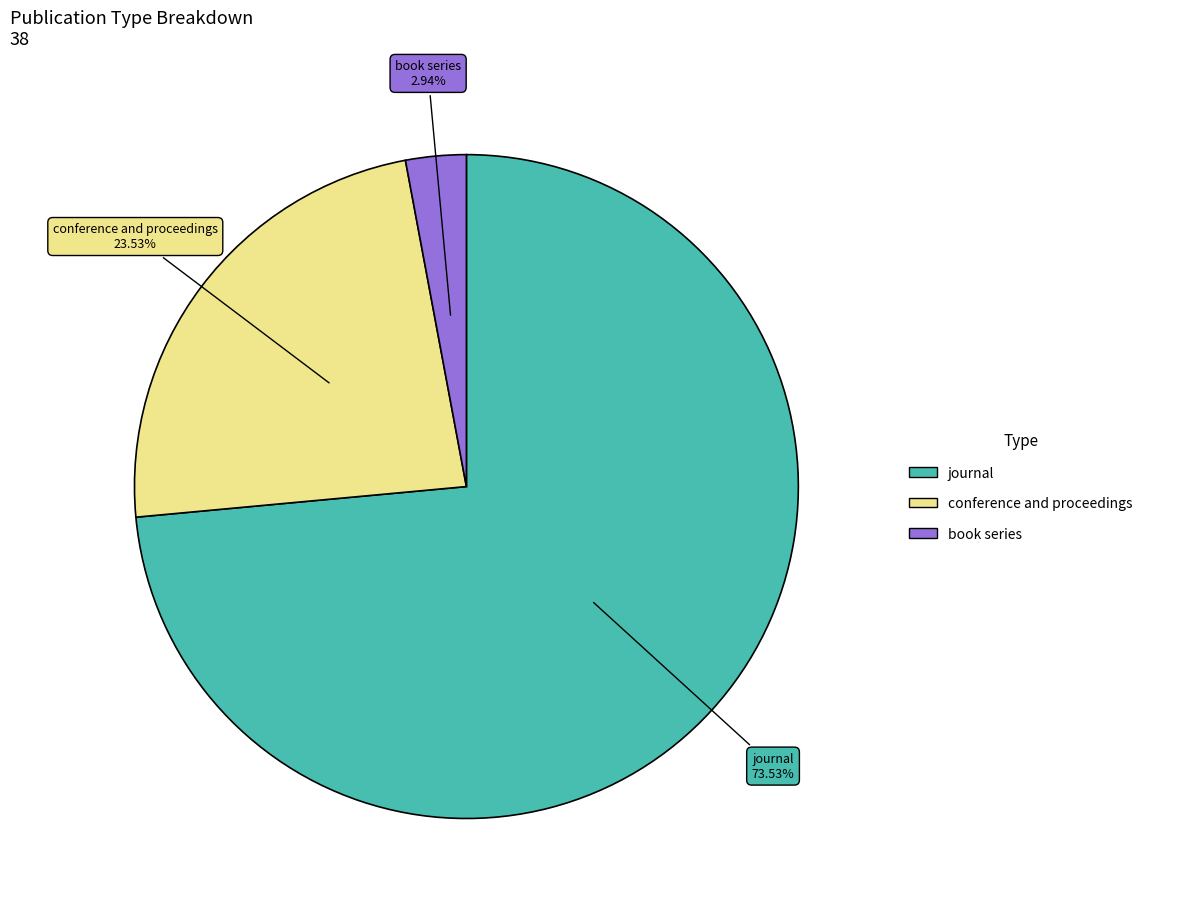

How many slices are in this pie chart?

3